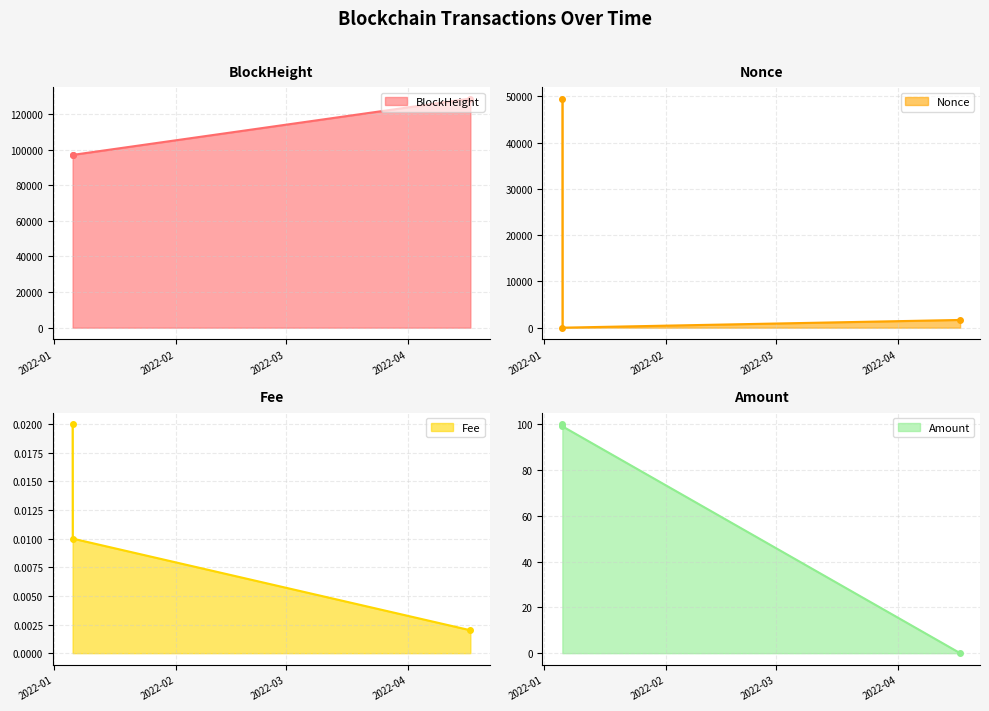

Rank the categories by BlockHeight value from lowest to highest.

2022-01-05 18:18:00, 2022-01-05 17:33:00, 2022-04-16 21:54:00